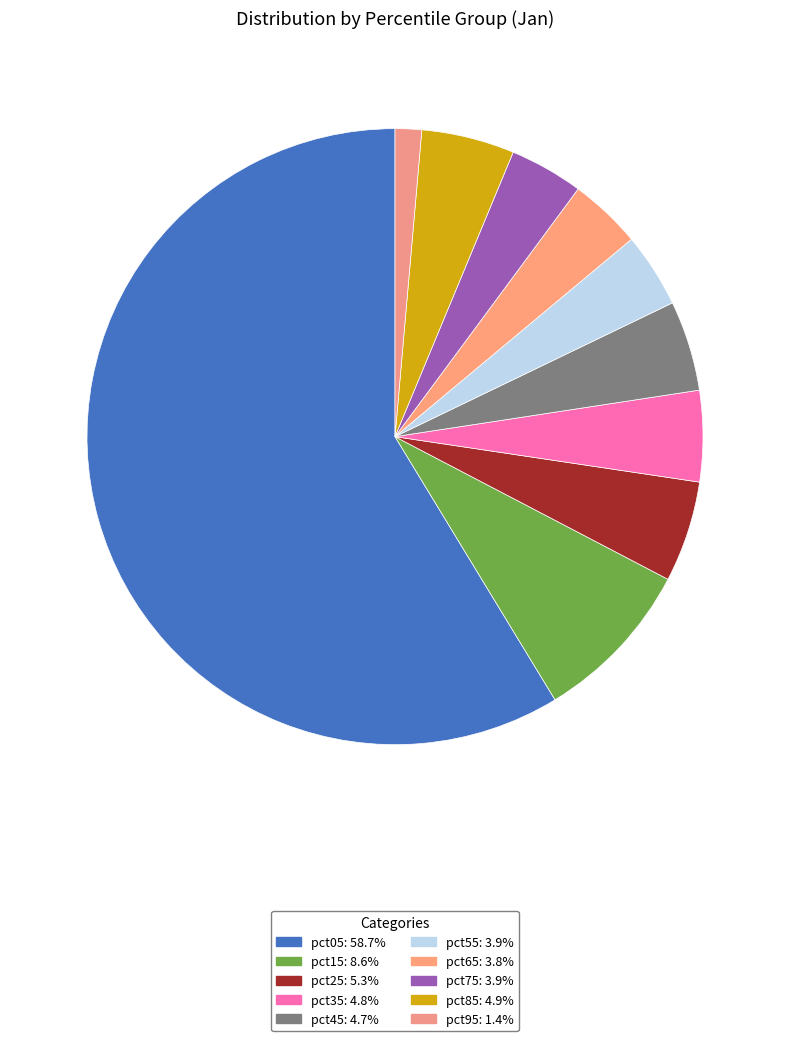

How many slices are in this pie chart?

10